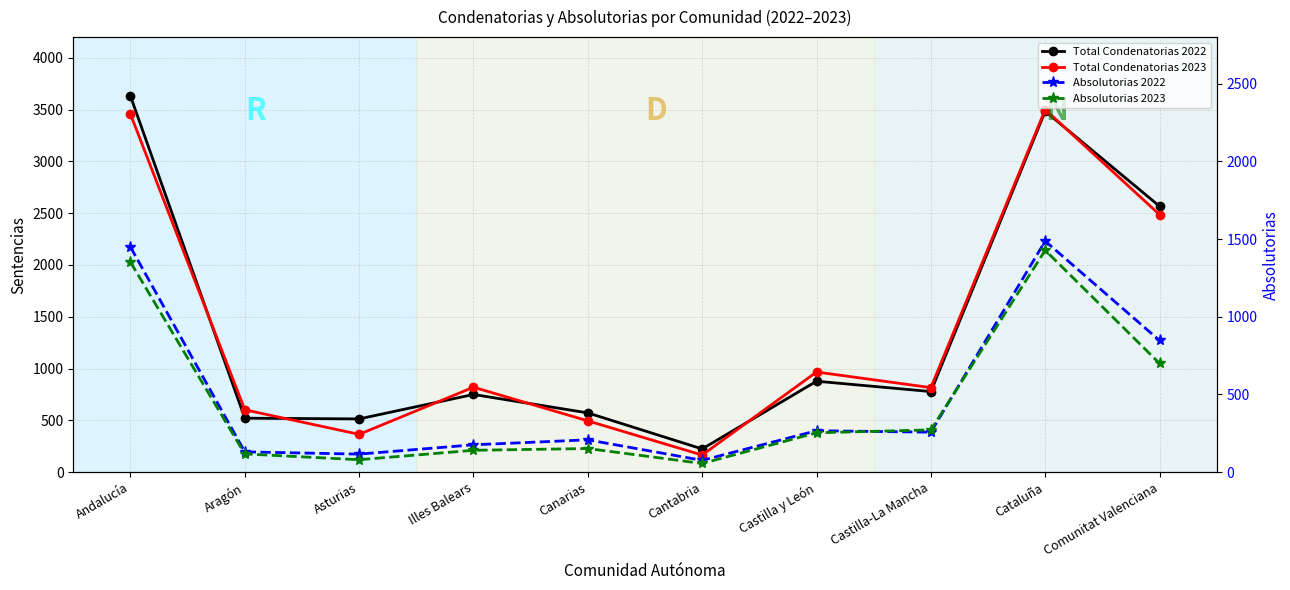

How many interior local peaks does the Absolutorias 2023 series have?

2